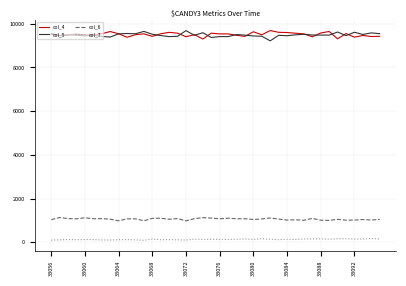

True or false: col_5 and col_6 intersect in this chart.

False